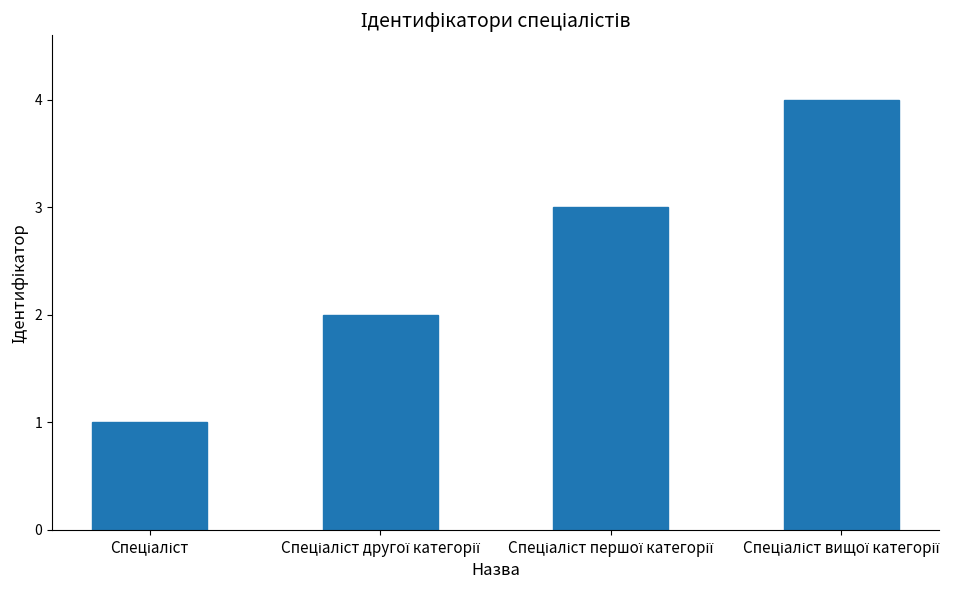

What is the sum of all values?

10